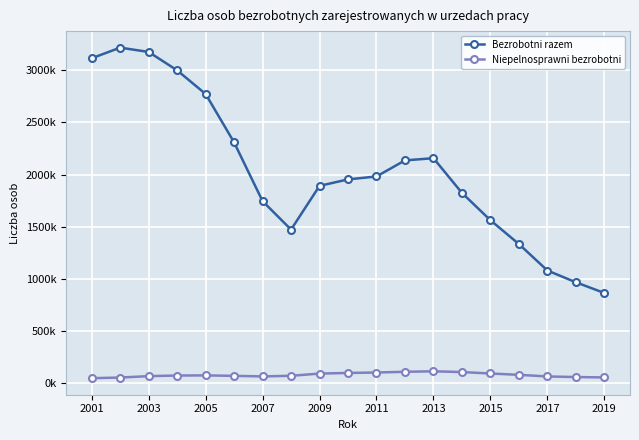

Does the chart have visible grid lines?

Yes